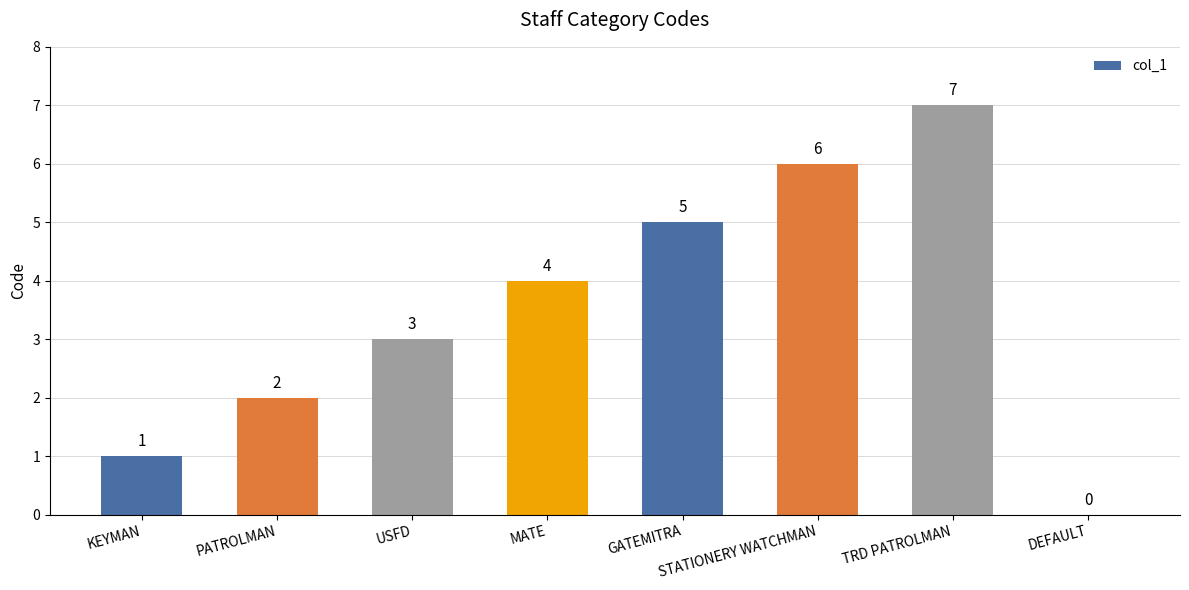

What value does the data have at TRD PATROLMAN?

7